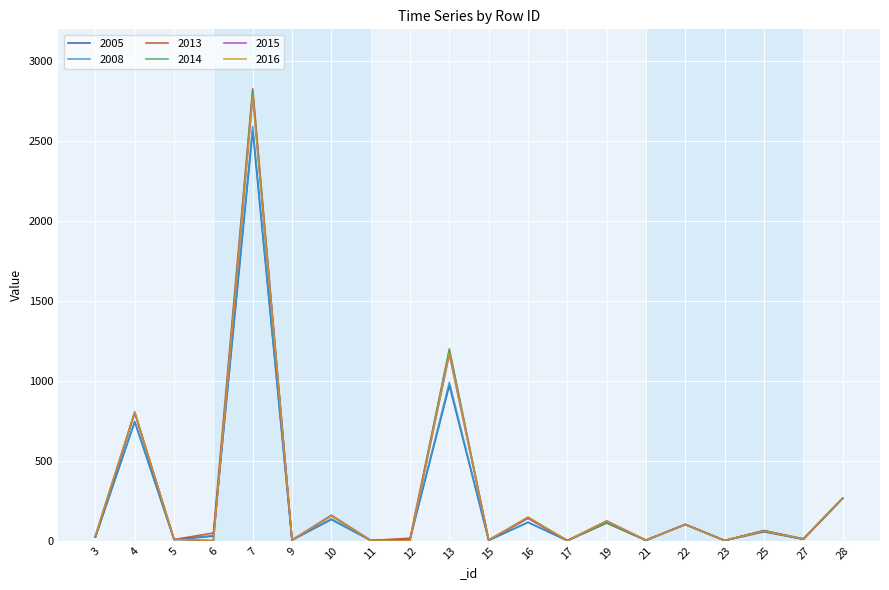

How many lines are shown in the chart?

6